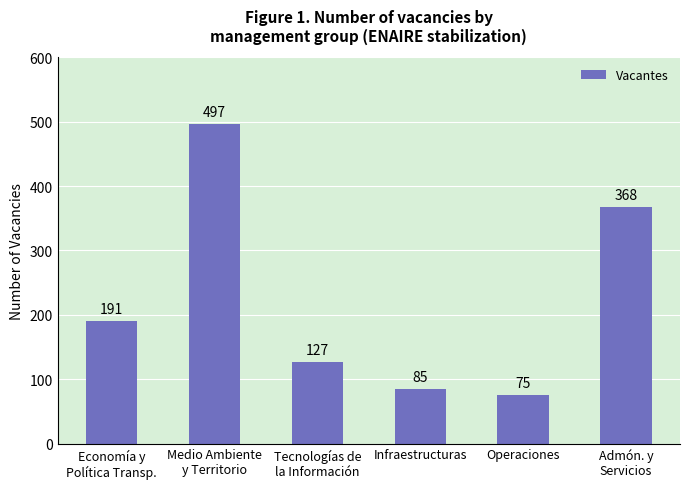

List the labels in order of value, largest first.

Medio Ambiente
y Territorio, Admón. y
Servicios, Economía y
Política Transp., Tecnologías de
la Información, Infraestructuras, Operaciones